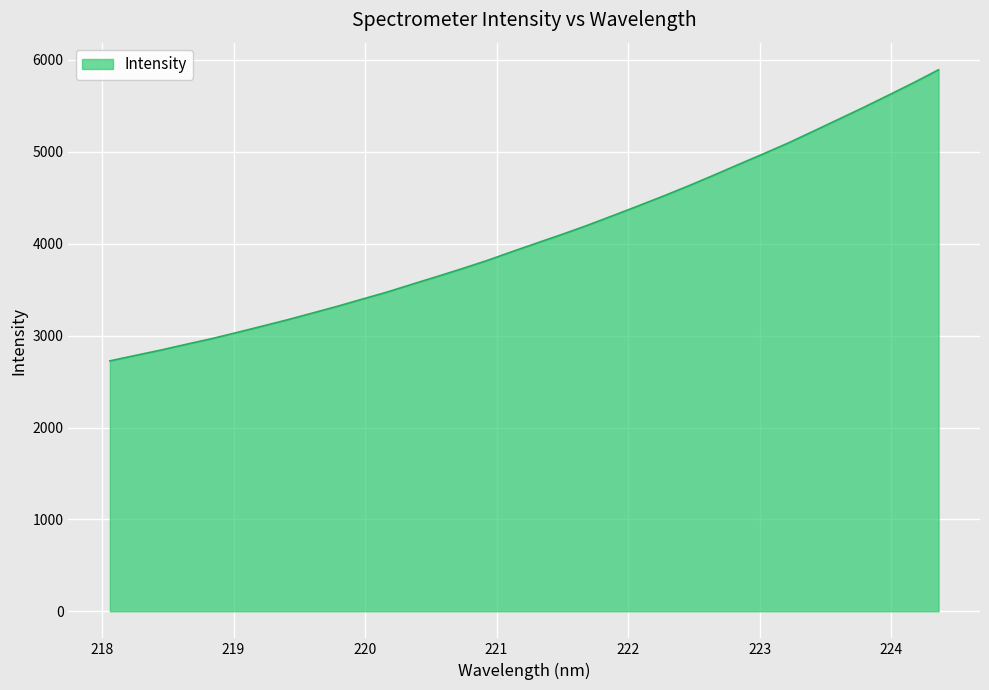

What is the minimum value shown in the chart?

2725.2